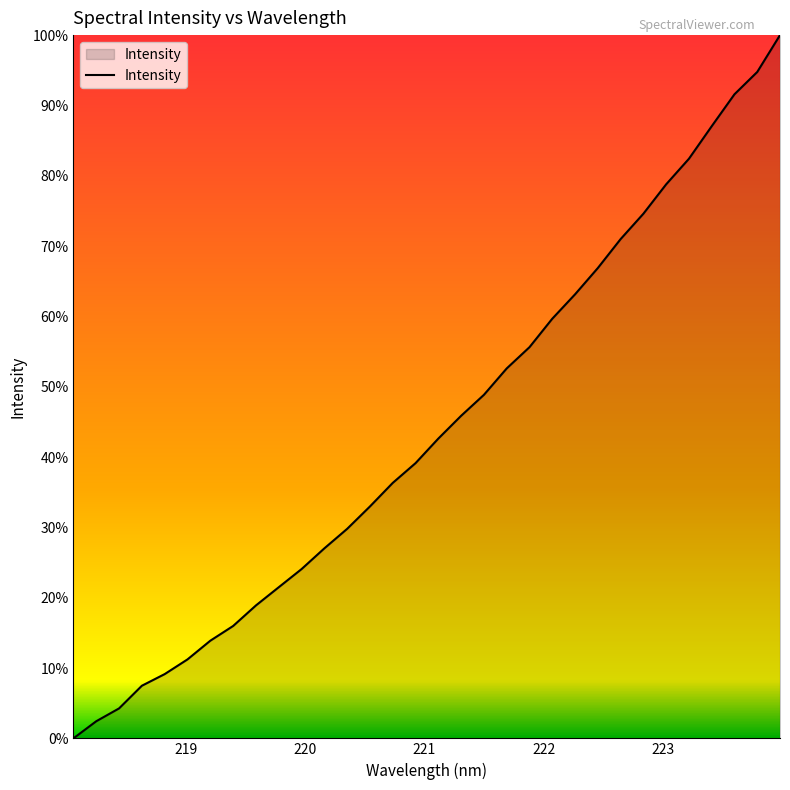

Does the chart have visible grid lines?

No